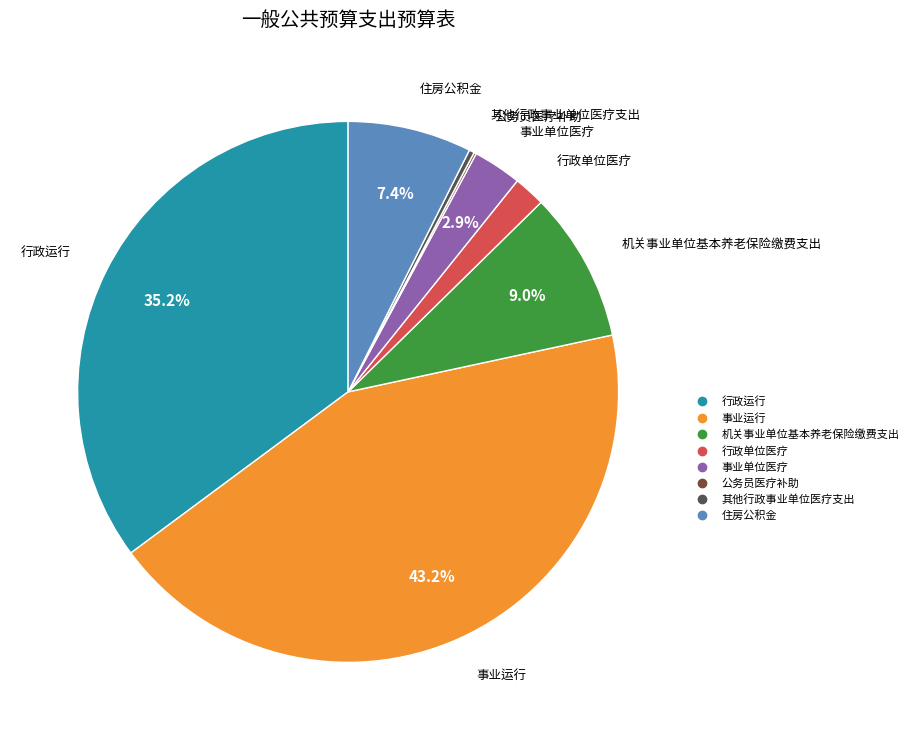

Is 其他行政事业单位医疗支出 the majority of the pie?

No